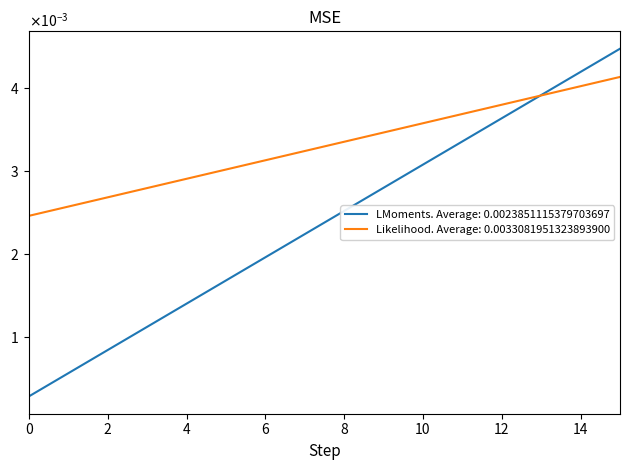

What is the sum of all Likelihood. Average: 0.0033081951323893900 values?

0.1